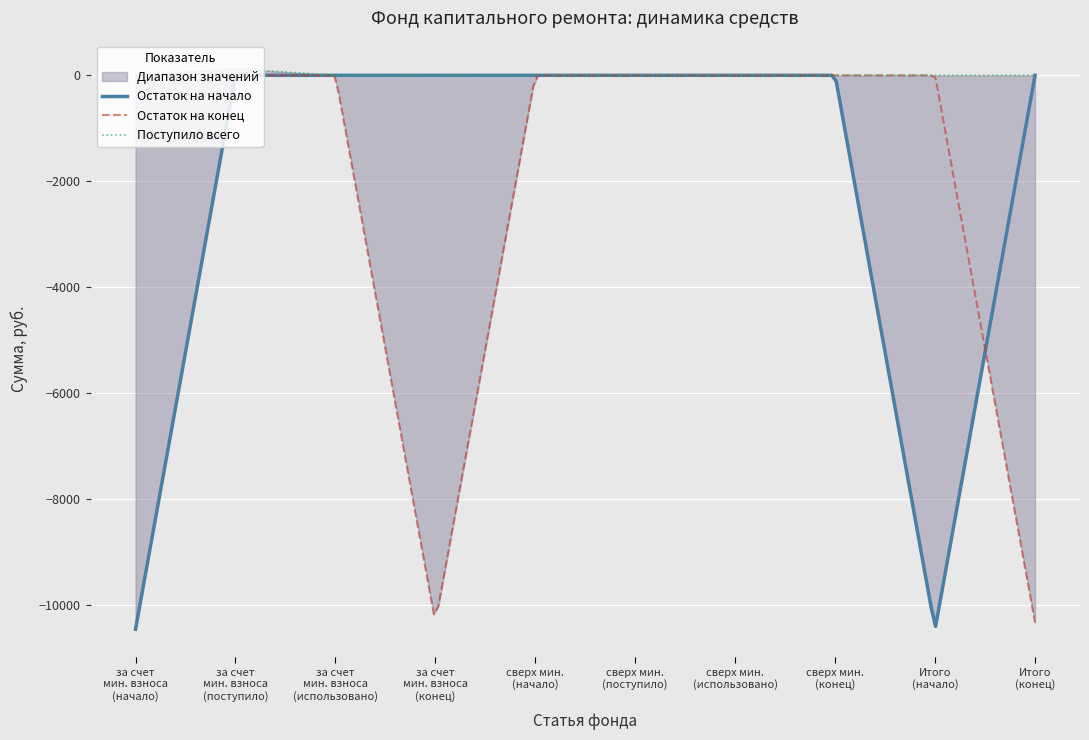

Where is использовано nearest to the value 0?

1